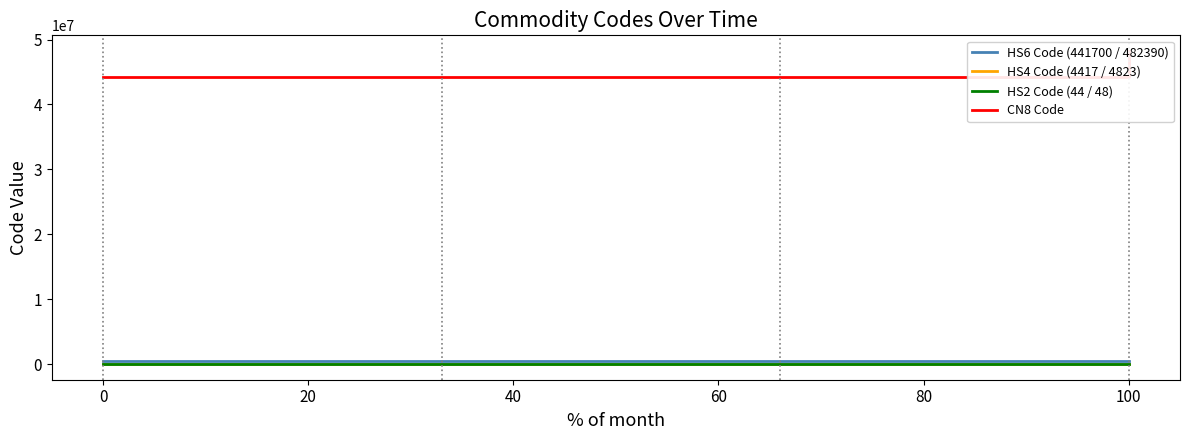

Reading left to right, transcribe all the data shown in this chart.

HS6 Code (441700 / 482390): 441700	441700	482390
HS4 Code (4417 / 4823): 4417	4417	4823
HS2 Code (44 / 48): 44	44	48
CN8 Code: 44170000	44170000	48239085